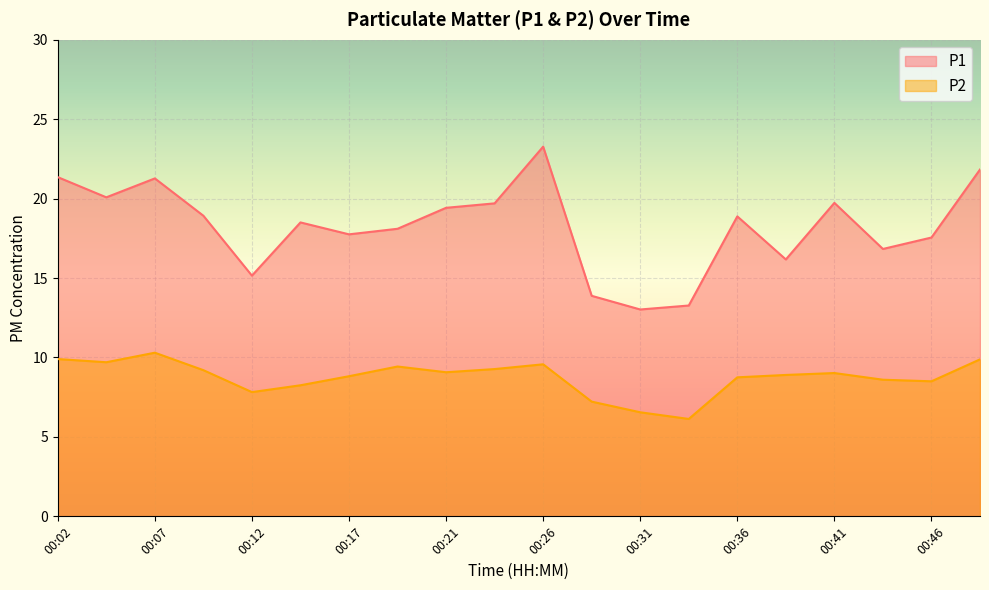

Which category has the highest value in the P2 series?

00:07